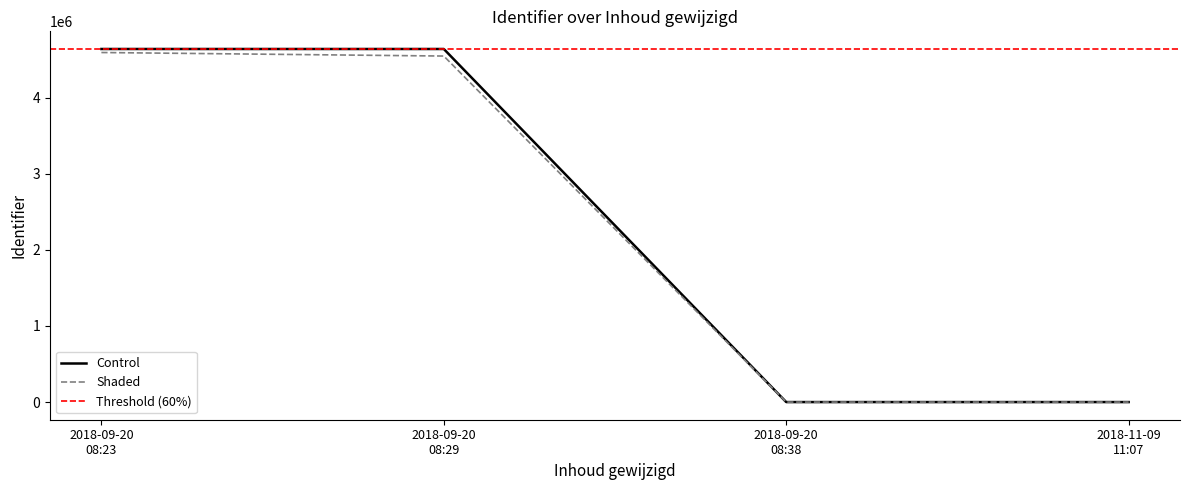

What is the average value of the Shaded series?

2285170.4